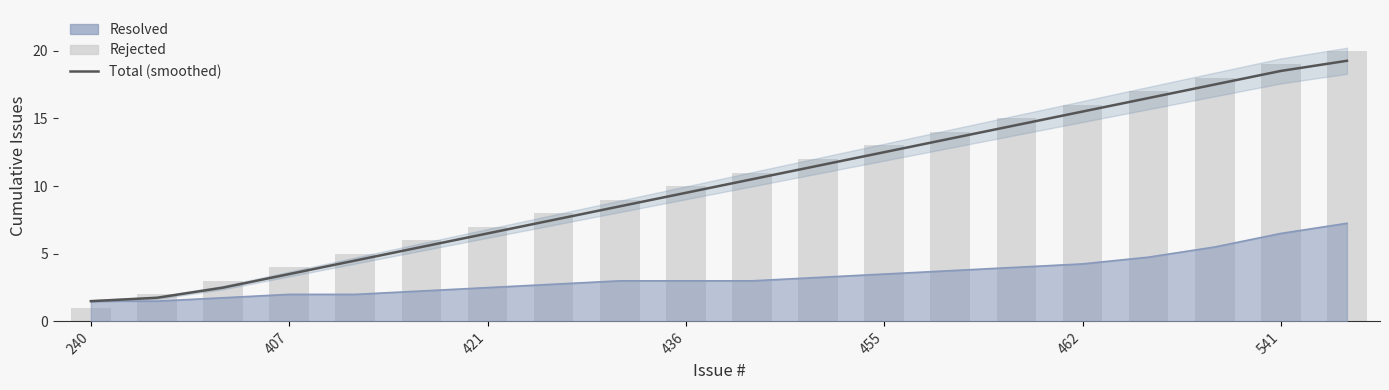

Read the value at 19.

19.2